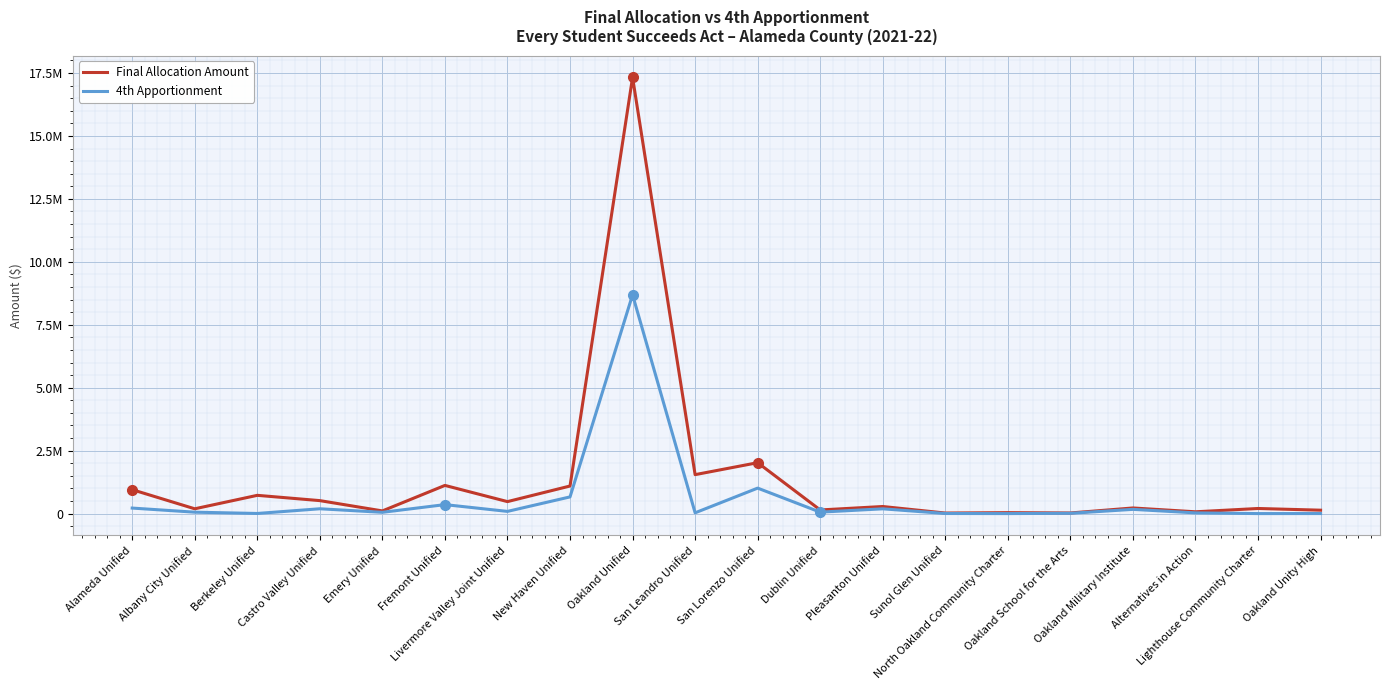

At which category is the sum across all series the highest?

Oakland Unified